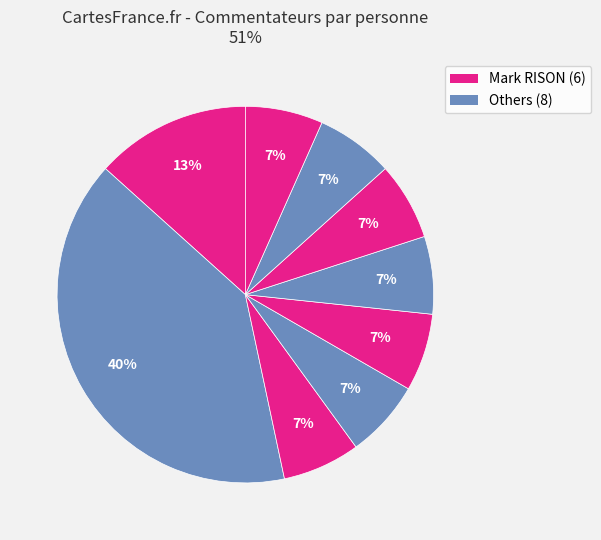

How many slices are in this pie chart?

9